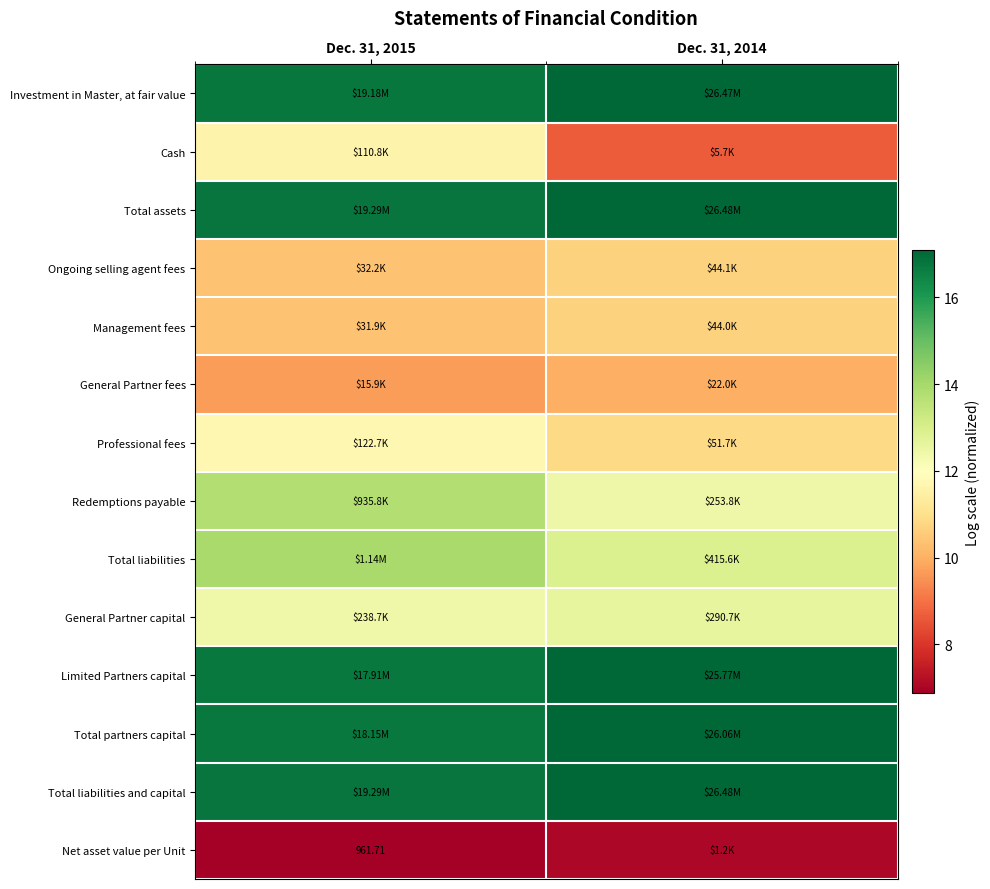

What is the greatest value displayed?

17.1